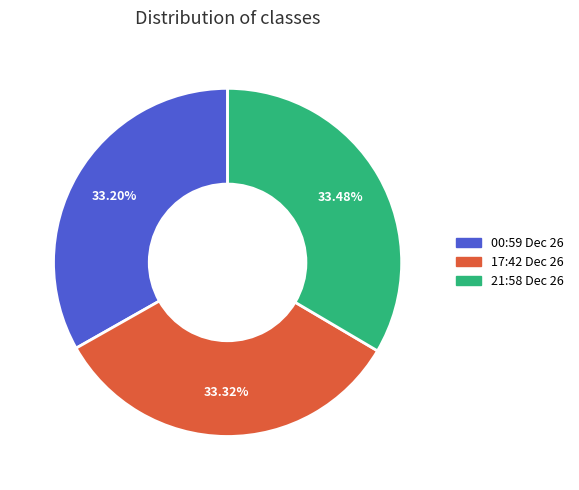

How many slices are in this pie chart?

3